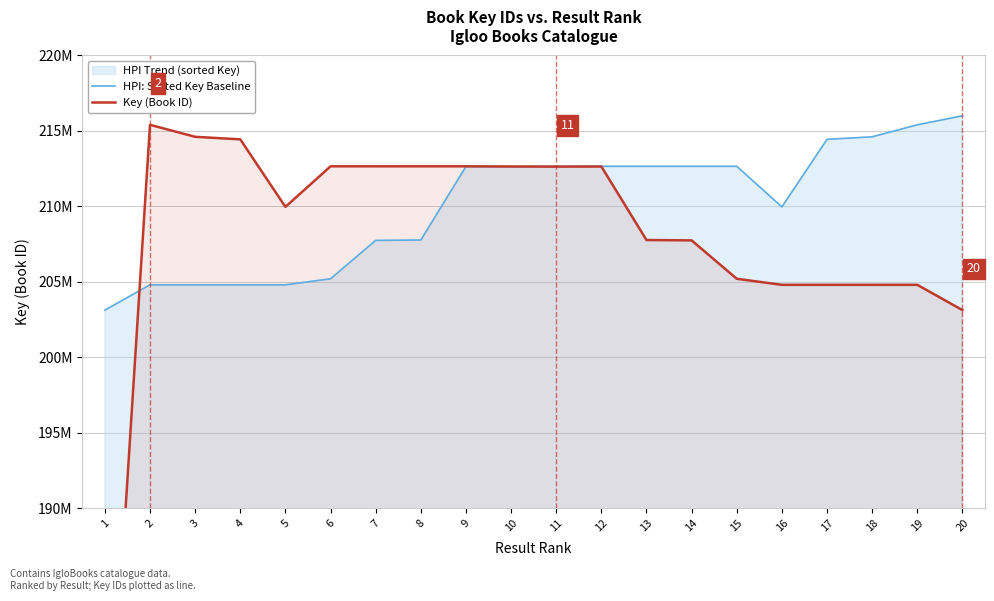

Rank the categories by Key (Book ID) value from lowest to highest.

1, 20, 19, 18, 17, 16, 15, 14, 13, 5, 11, 12, 10, 7, 6, 8, 9, 4, 3, 2